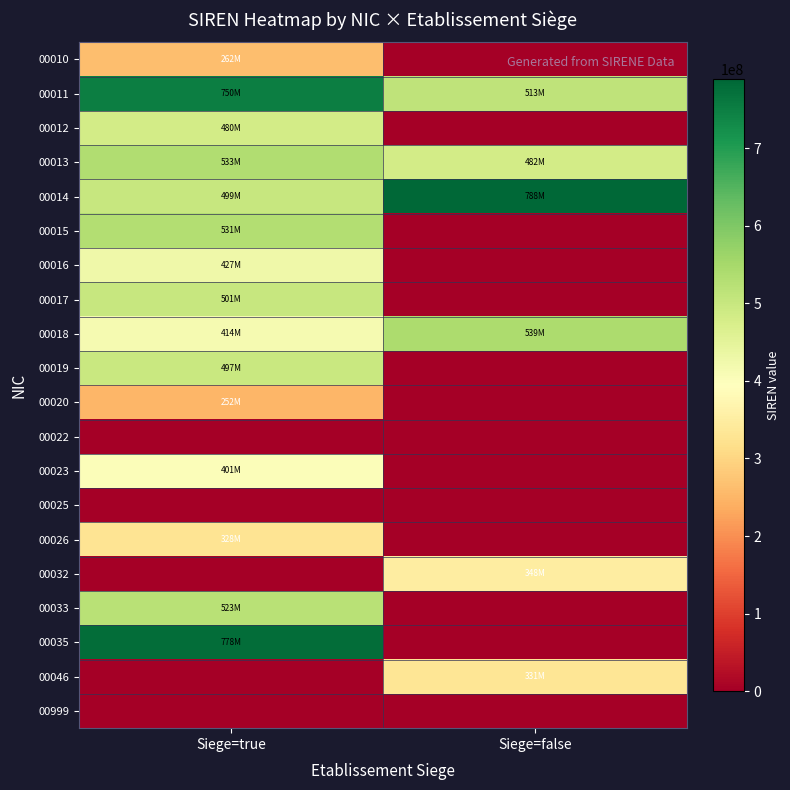

What is the greatest value displayed?

788700367